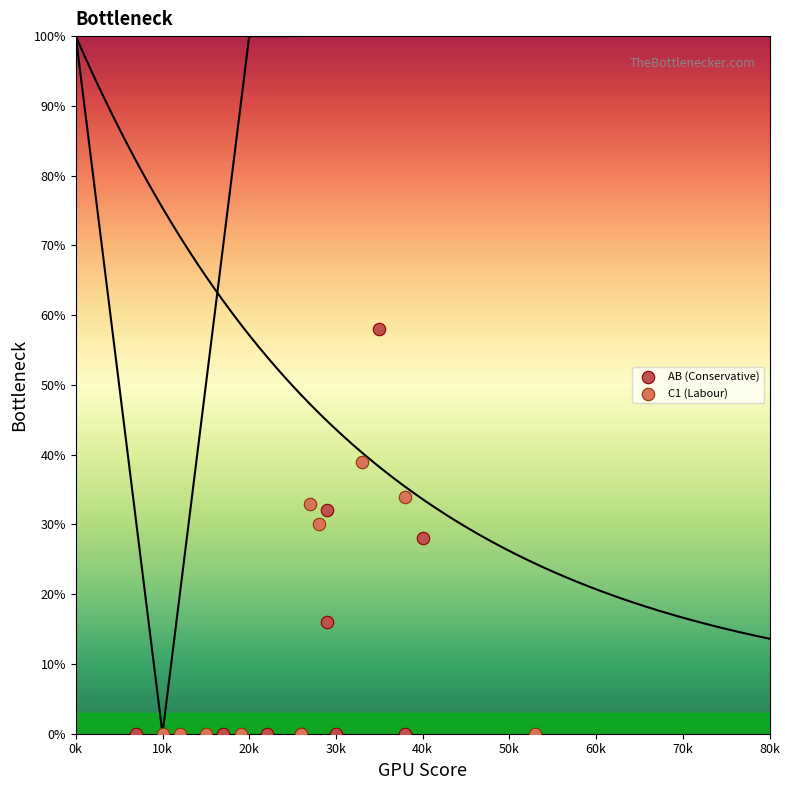

Which series has the widest spread of Y values?

AB (Conservative)